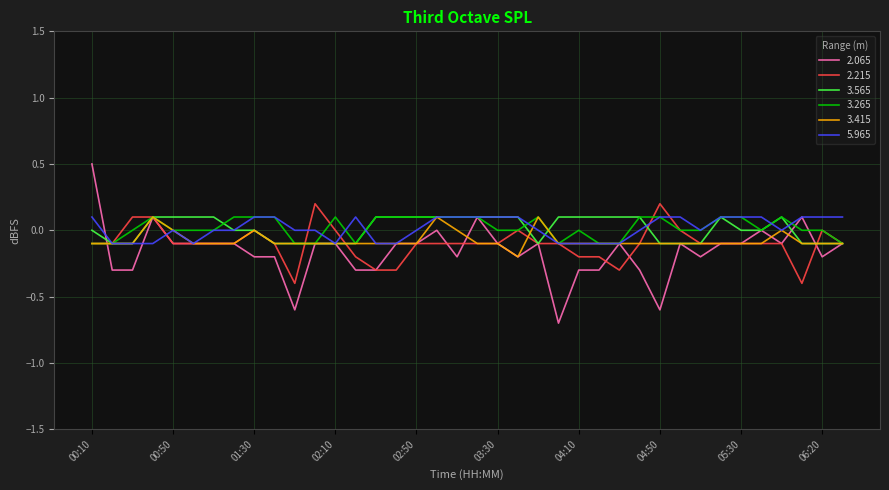

Which series has the largest range (max minus min)?

2.065